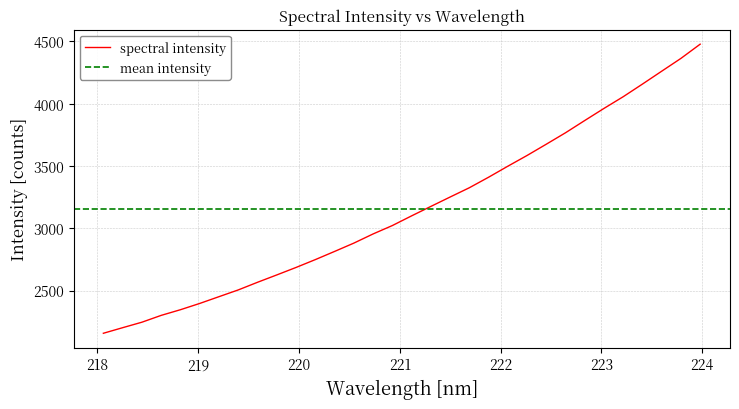

What is the difference between the maximum and minimum values?

2320.1